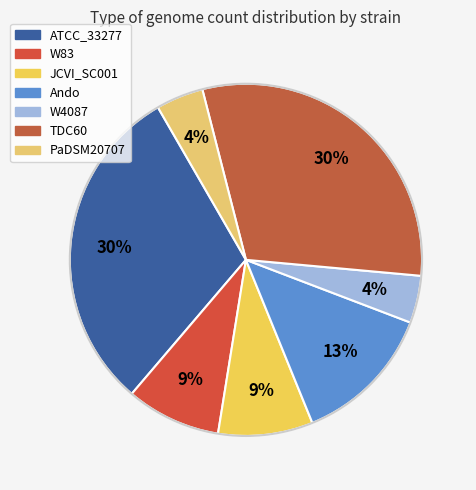

The ATCC_33277 slice represents 30% of the pie. True or false?

True